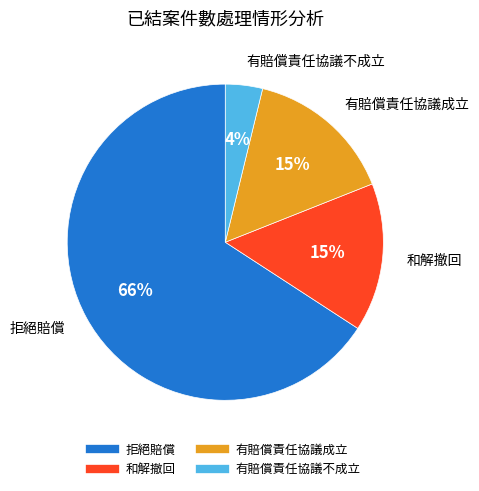

What percentage is the 有賠償責任協議成立 slice, to the nearest percent?

15%